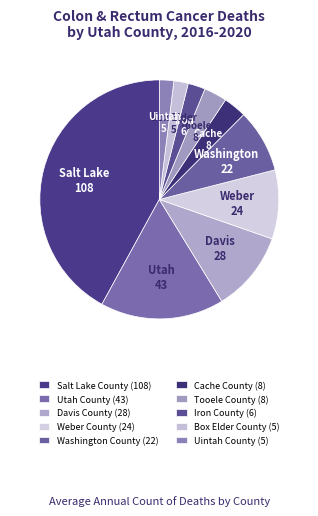

Does Weber County represent more than half of the total?

No